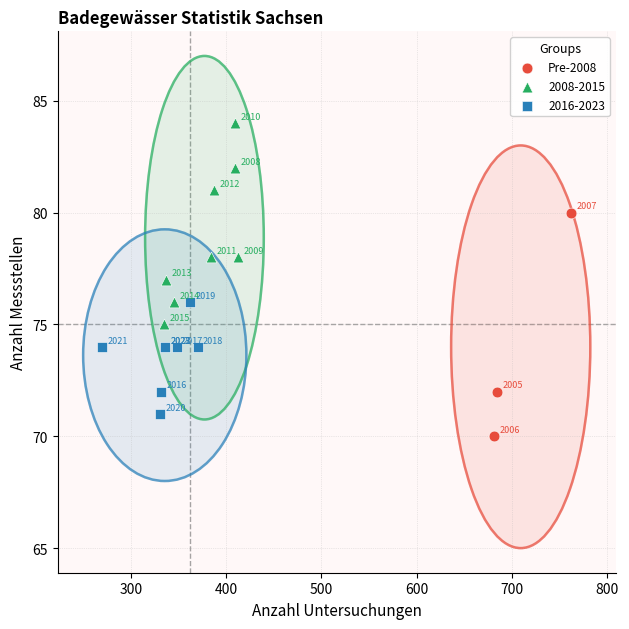

Which series has the widest spread of Y values?

Pre-2008